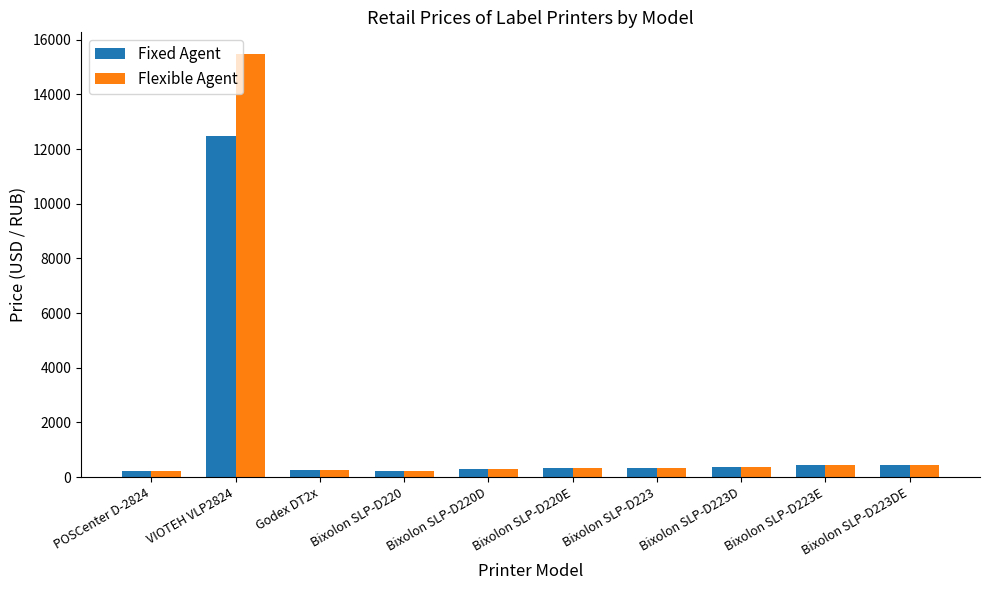

What is the total value across all series at POSCenter D-2824?

444.0